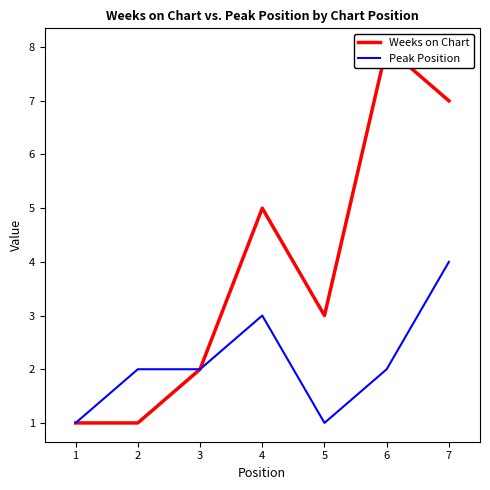

Read the Weeks on Chart value at 2.

1